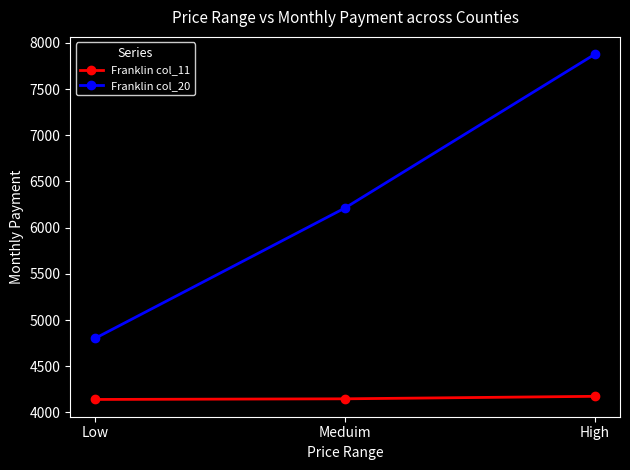

What is the sum of all Franklin col_11 values?

12461.0